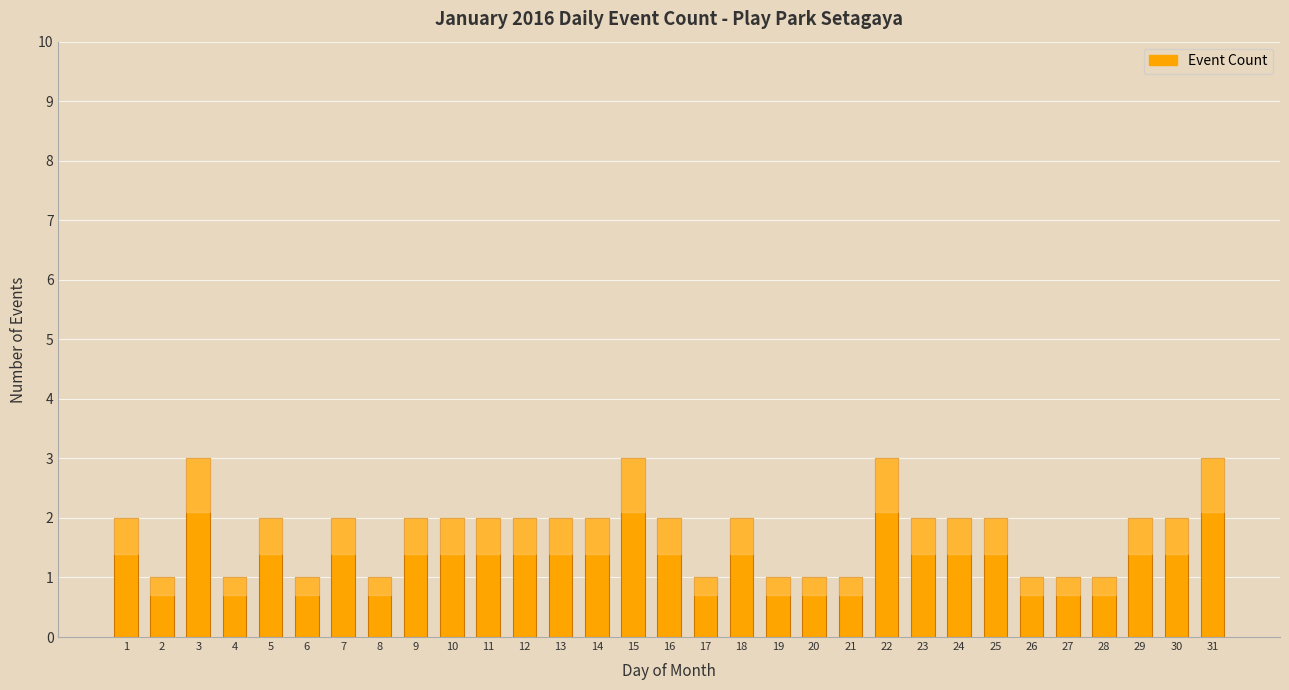

What is the value of the 27th bar from the left?

1